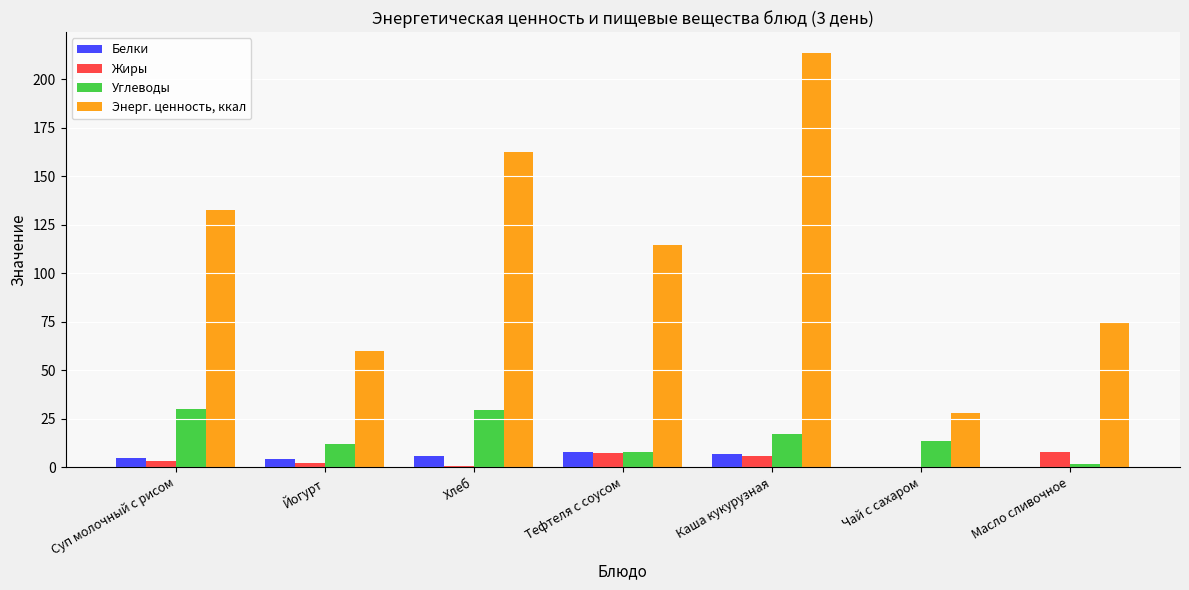

The value of Жиры at Масло сливочное is 8.0. True or false?

True